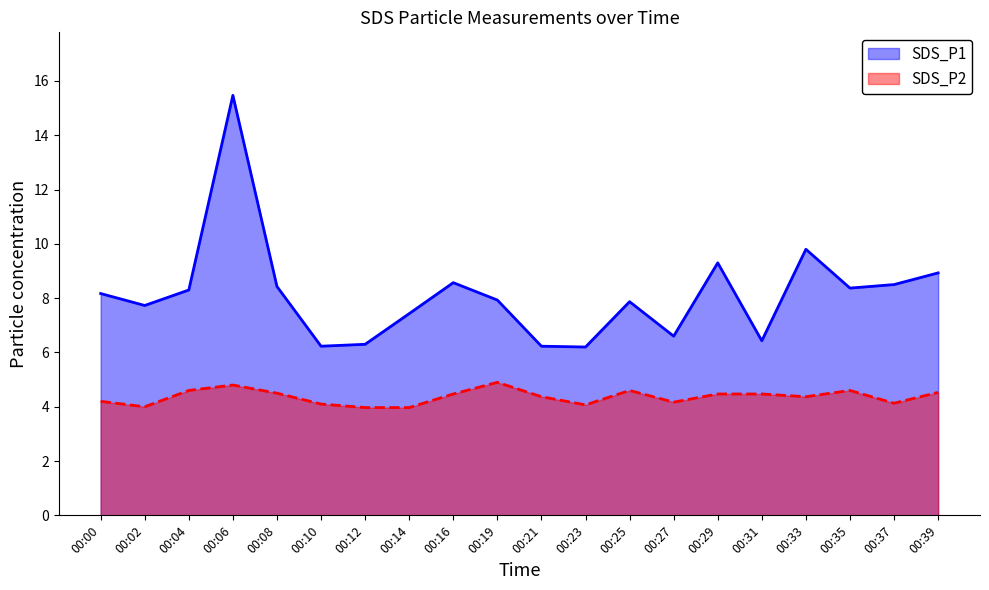

What is the sum of all SDS_P1 values?

162.8